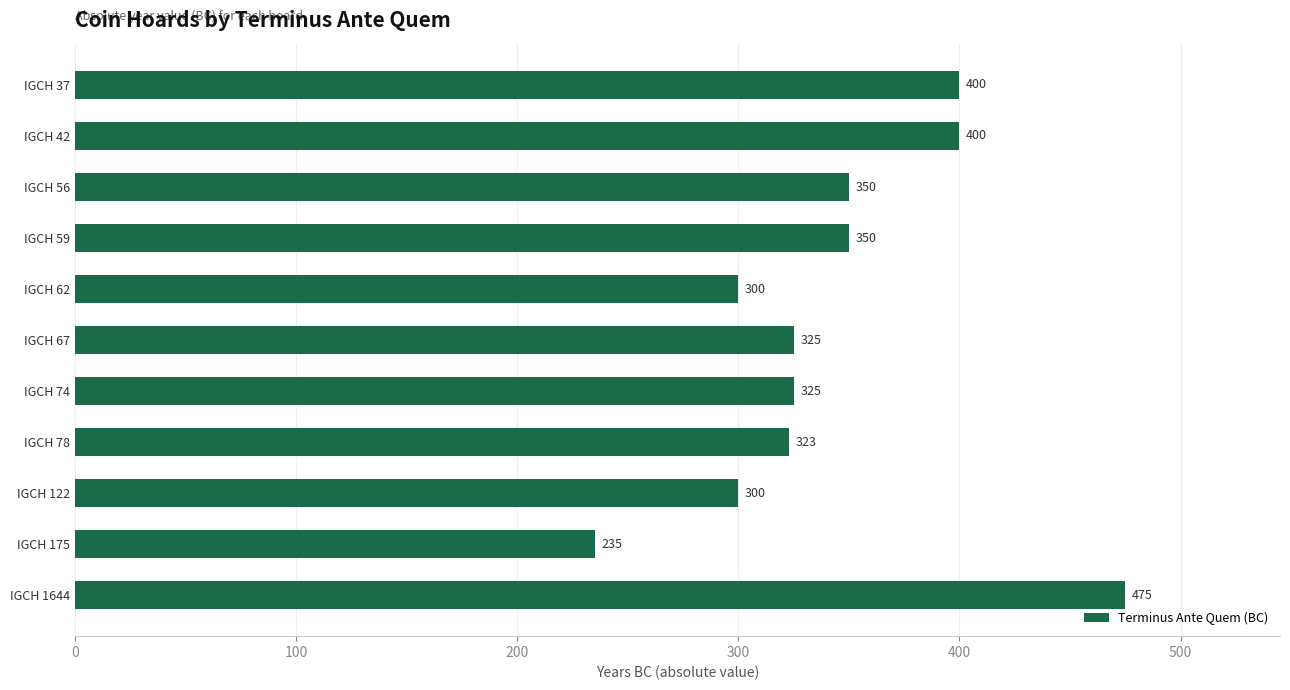

True or false: the data shows 400 at IGCH 42.

True